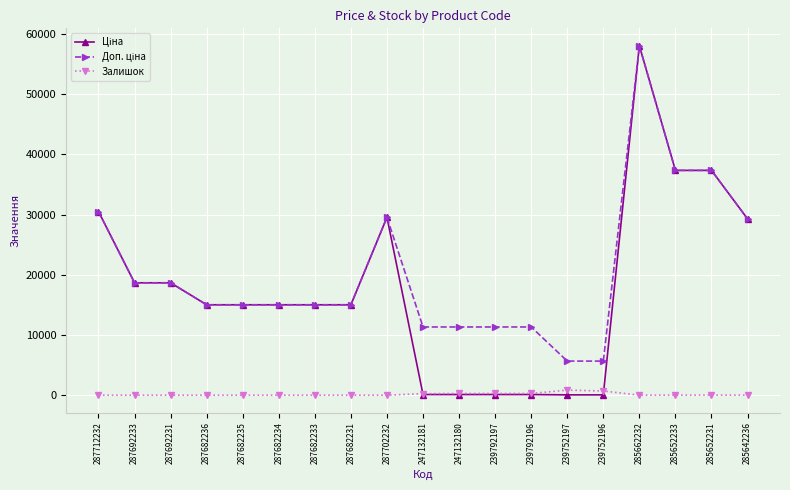

At how many categories does at least one series exceed 17597?

8